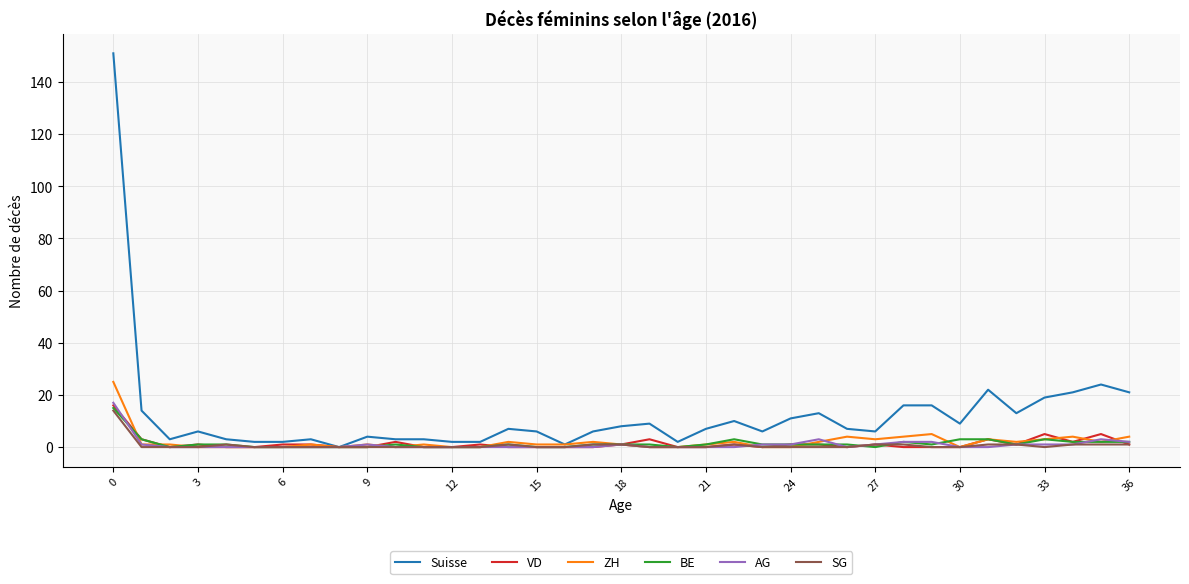

What is the maximum value for AG?

17